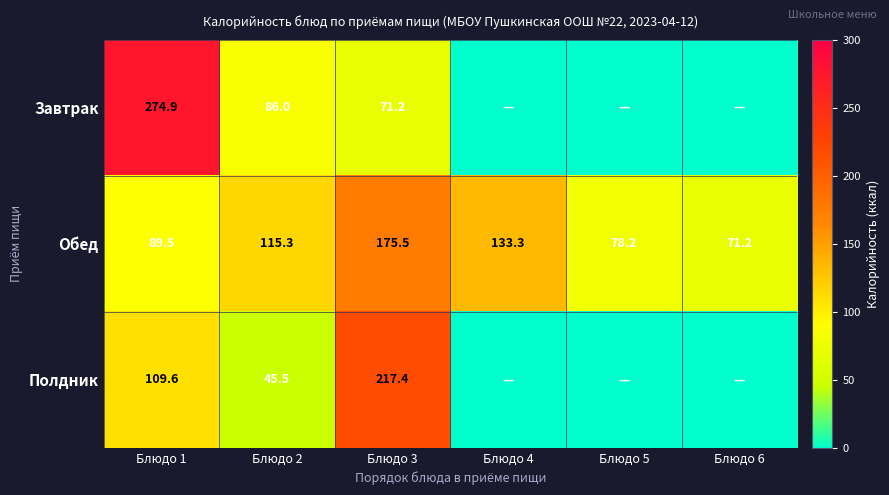

The Завтрак series shows 119.4 at Блюдо 3. True or false?

False